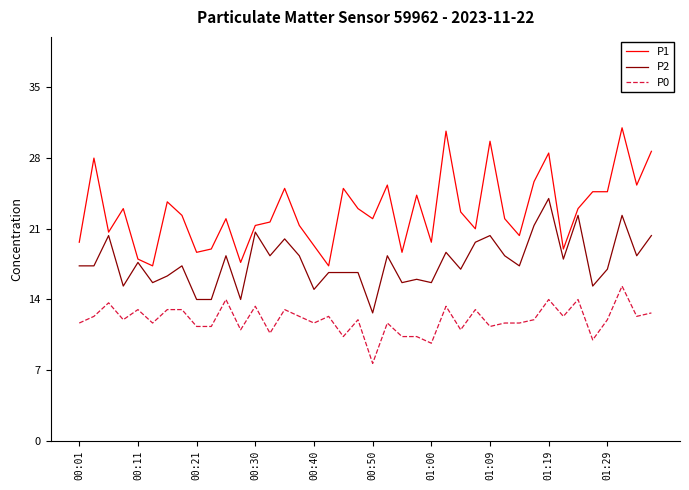

How many series are shown in this chart?

3